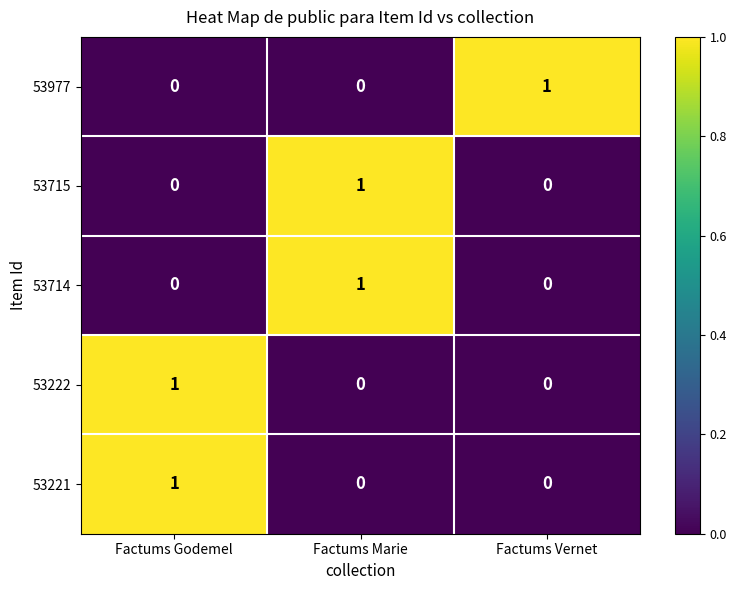

At how many categories does at least one series exceed 0?

3